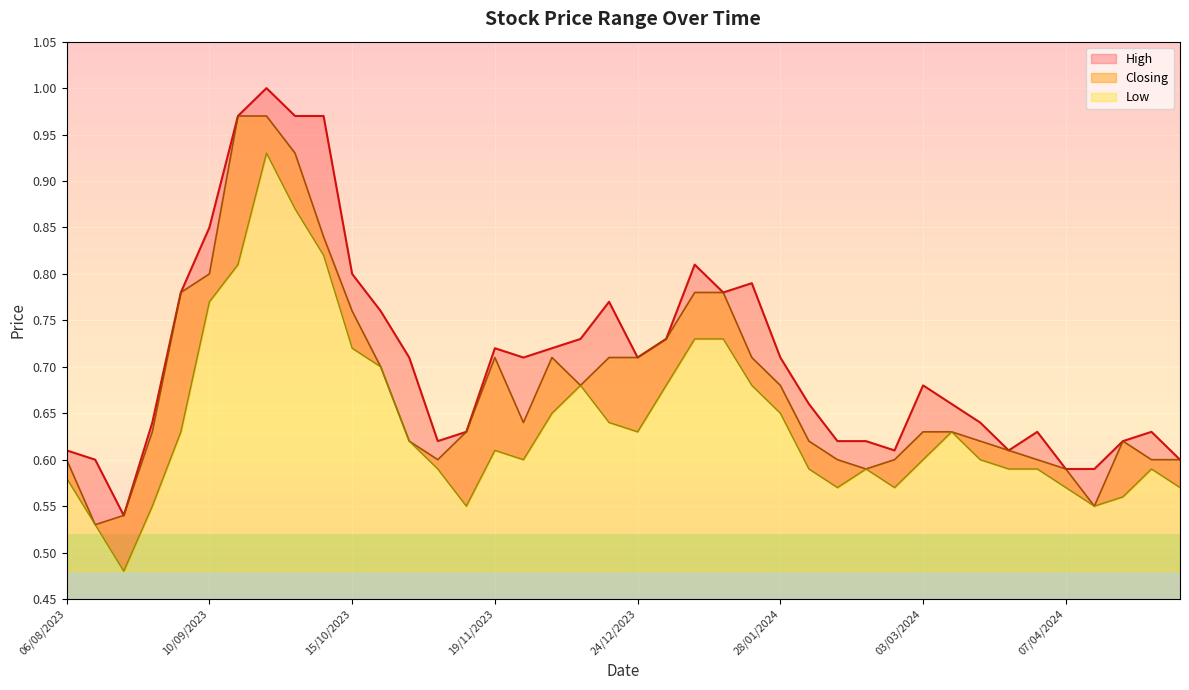

True or false: High and Low intersect in this chart.

False